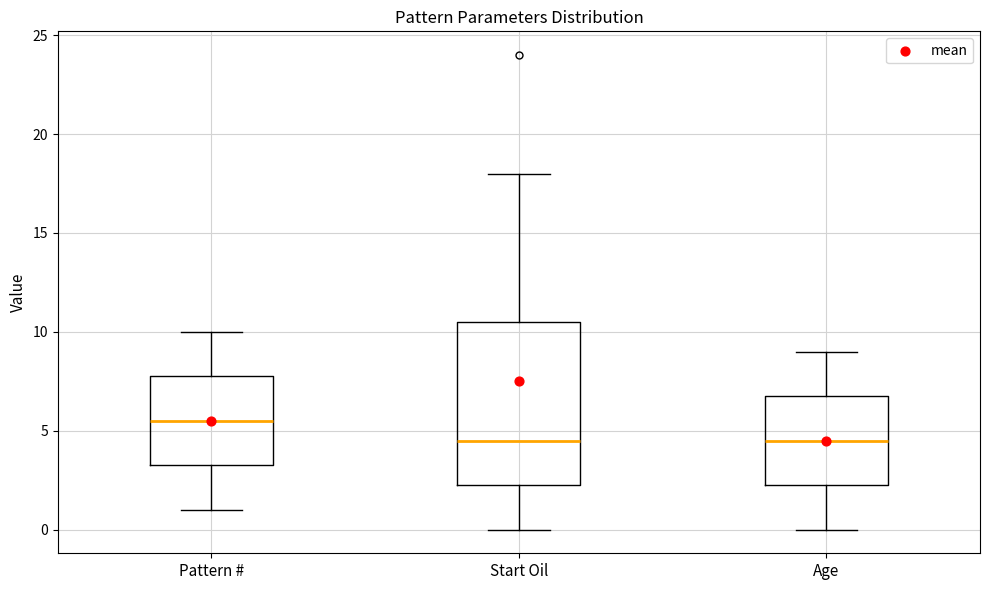

Where does the upper whisker of the box for Start Oil end on the y-axis? The values are not printed on the chart, so give them approximately, as read against the axis.

18.0